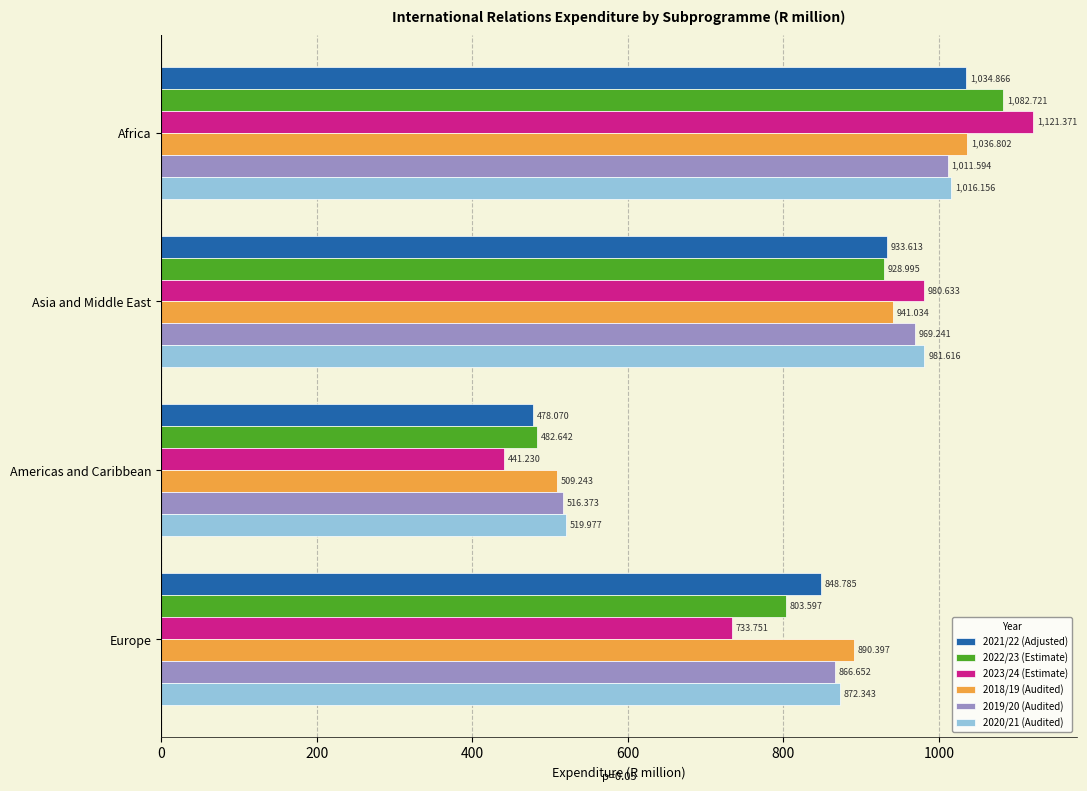

Is the value of 2019/20 (Audited) at Americas and Caribbean greater than the value of 2018/19 (Audited) at Asia and Middle East?

No